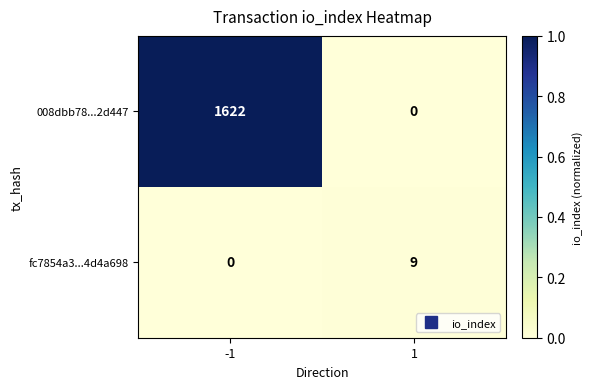

What is the maximum value shown in the chart?

1622